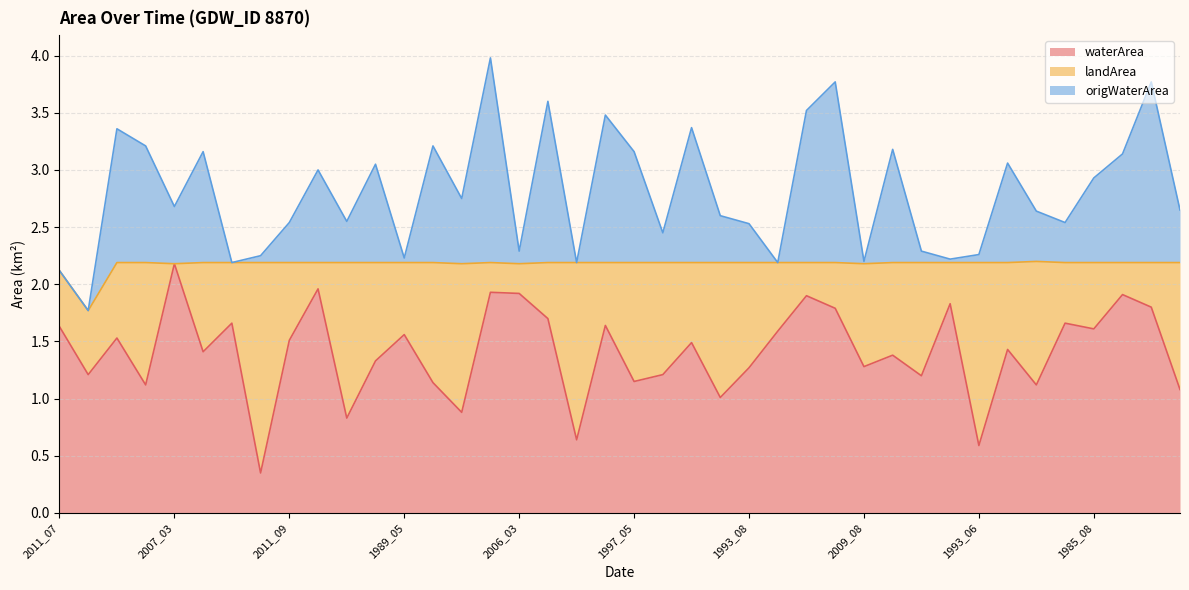

Where is the first local minimum for origWaterArea?

2019_02